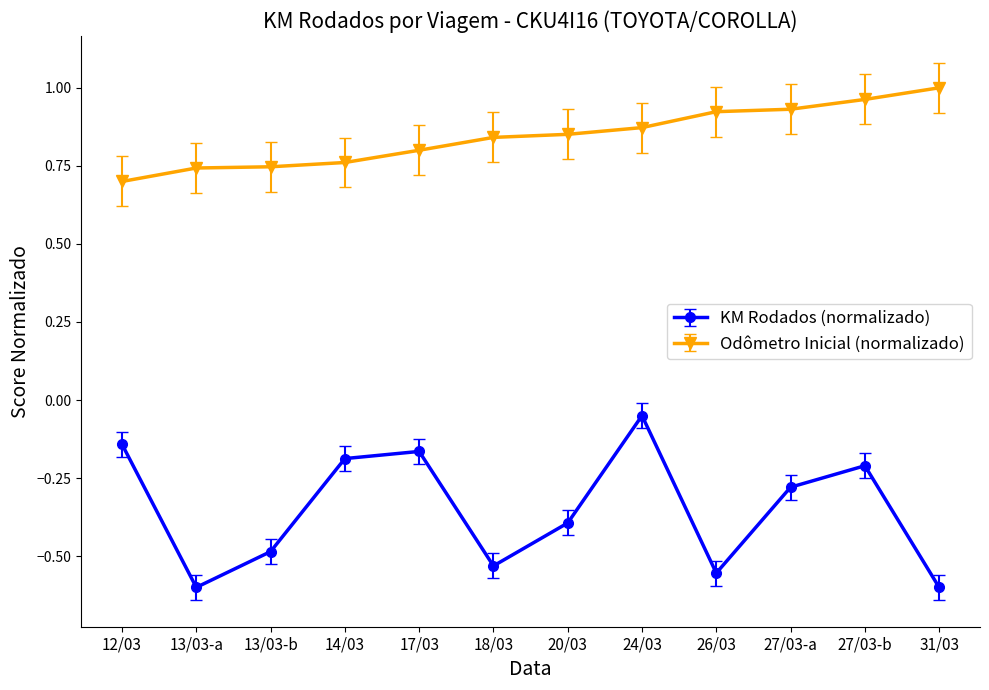

What is the difference between the highest and lowest values at 13/03-b?

1.2